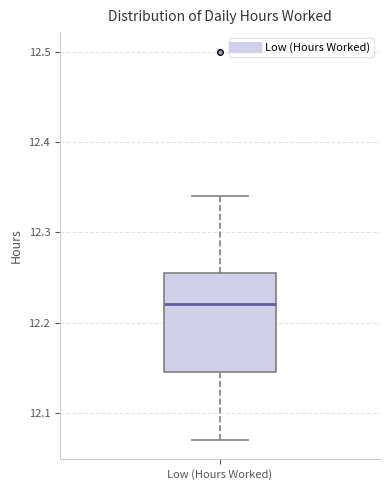

Where does the lower whisker of the box for Low (Hours Worked) end on the y-axis? The values are not printed on the chart, so give them approximately, as read against the axis.

12.07